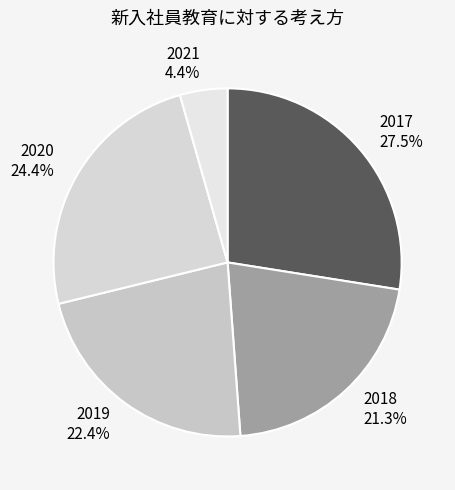

How many slices are in this pie chart?

5